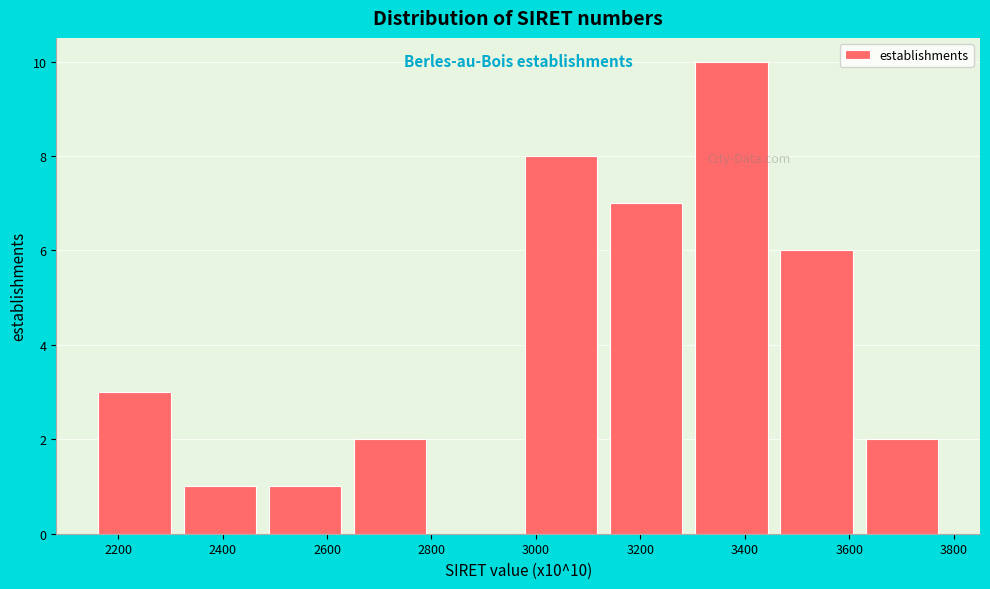

Which range on the x-axis has the tallest bar?

3300 to 3460